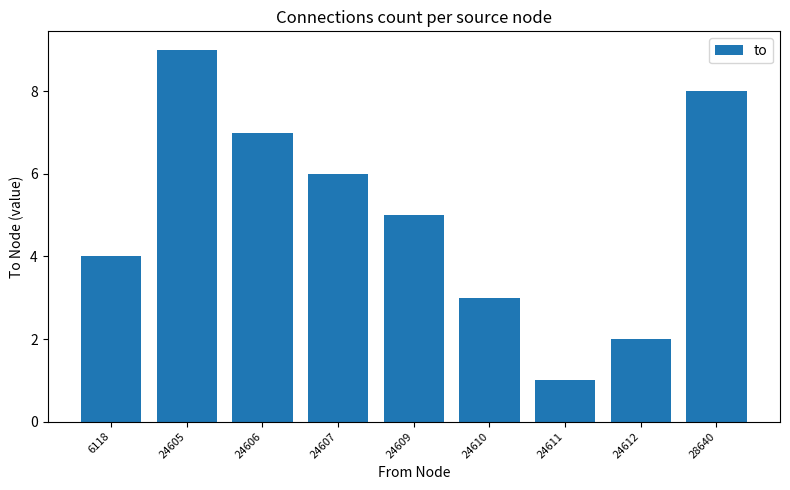

What is the value of the 1st bar from the left?

4